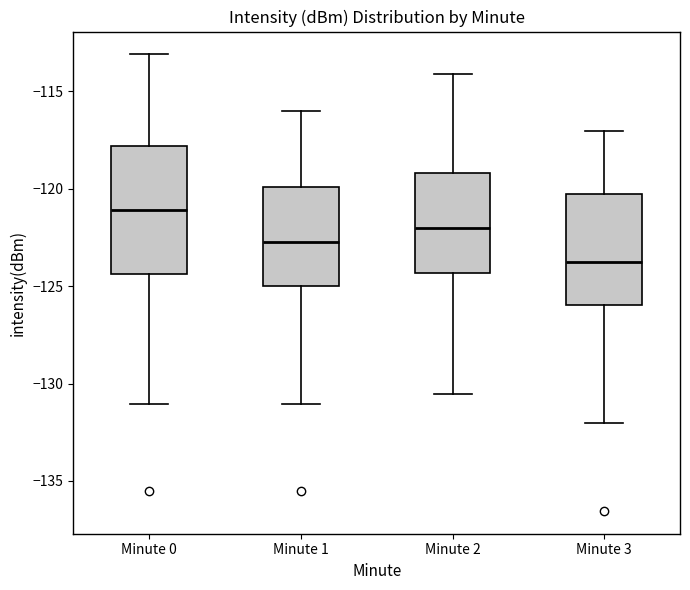

Reading left to right, read every box against the y-axis: the position of its median line, the range the box covers, and the ends of its whiskers. The values are not printed on the chart, so give them approximately, as read against the axis.

Minute 0: median -121.0, box -124.5 to -118.0, whiskers -131.0 to -113.0
Minute 1: median -123.0, box -125.0 to -120.0, whiskers -131.0 to -116.0
Minute 2: median -122.0, box -124.5 to -119.0, whiskers -130.5 to -114.0
Minute 3: median -124.0, box -126.0 to -120.5, whiskers -132.0 to -117.0